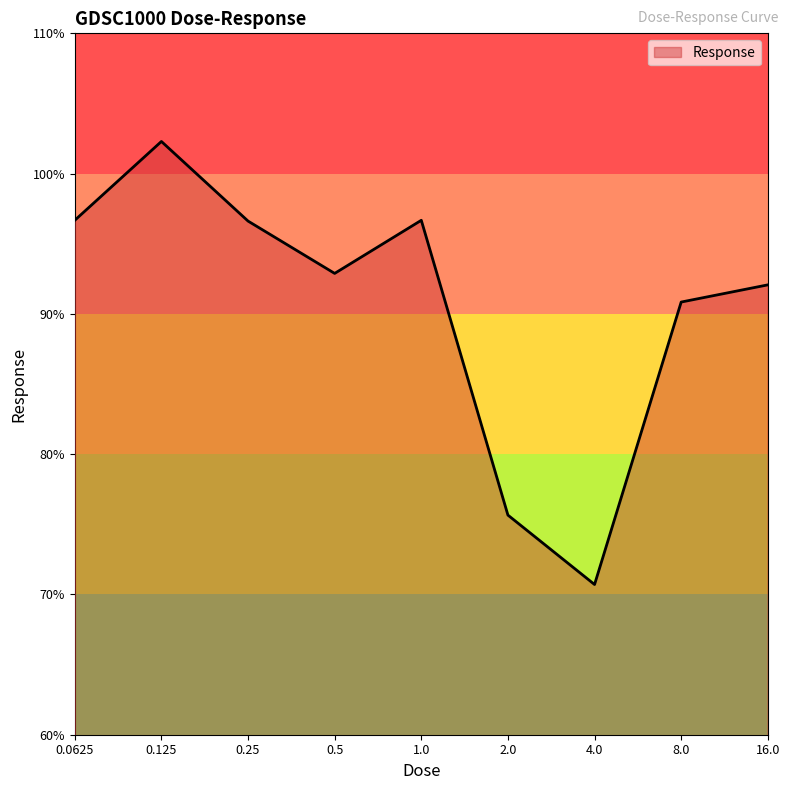

What is the difference between the maximum and minimum values?

31.6